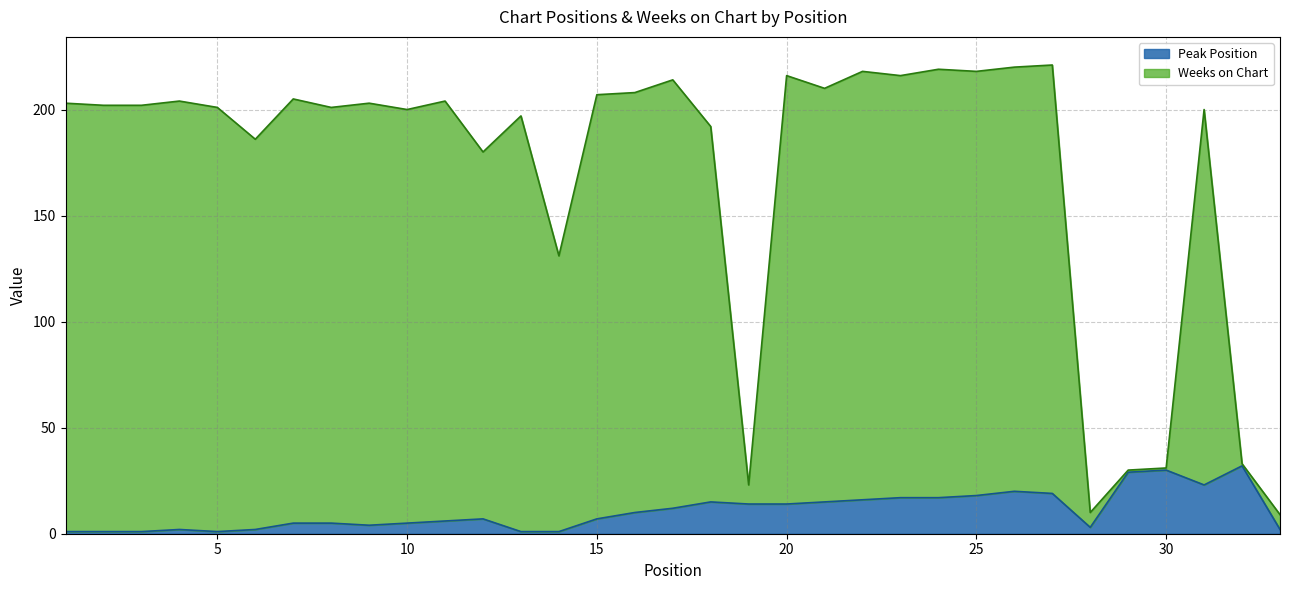

Is the value of Peak Position at 18 greater than the value of Weeks on Chart at 23?

No